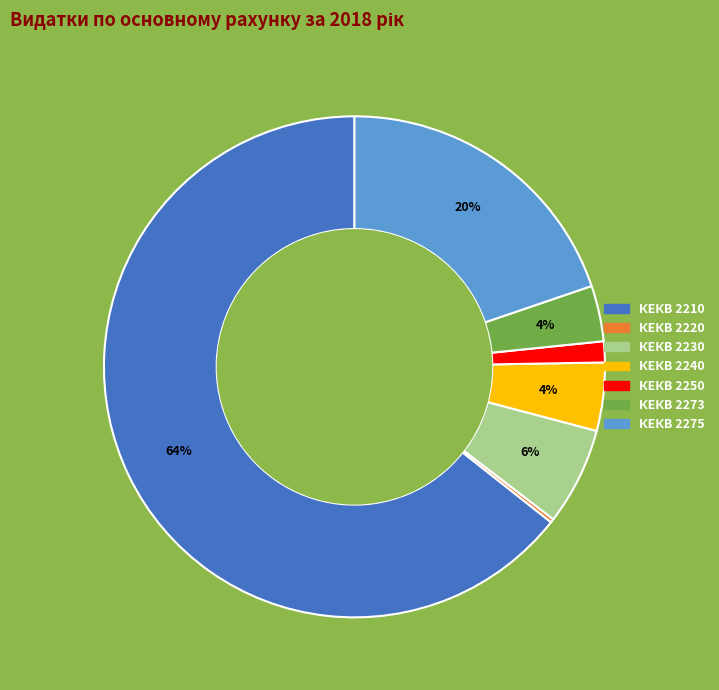

Is there a majority slice in this chart?

Yes